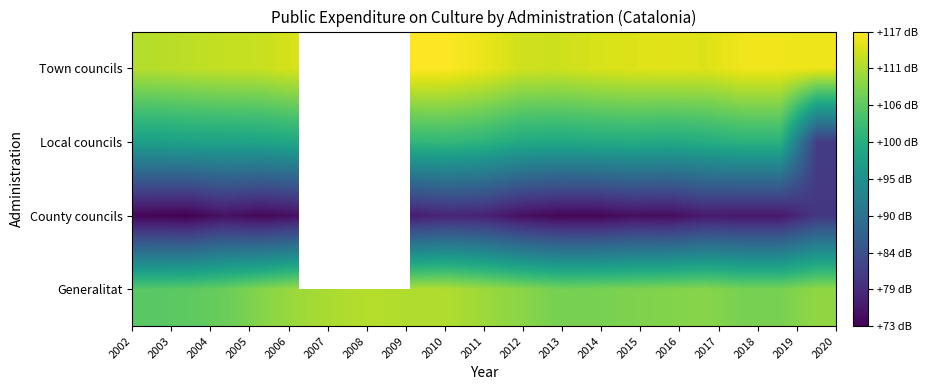

Which series has the largest range (max minus min)?

Local councils